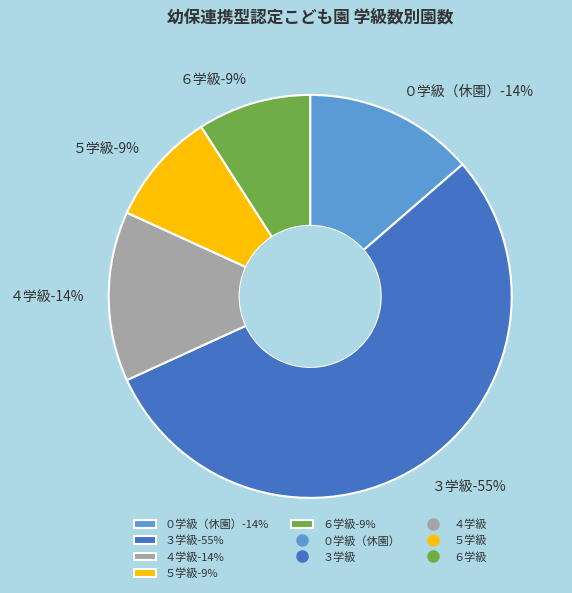

What is the change in value from ０学級（休園） to ５学級?

-1